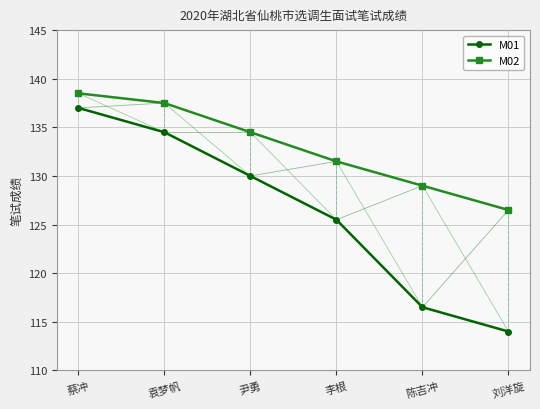

Is it true that M01 equals 62.9 at 蔡冲?

False